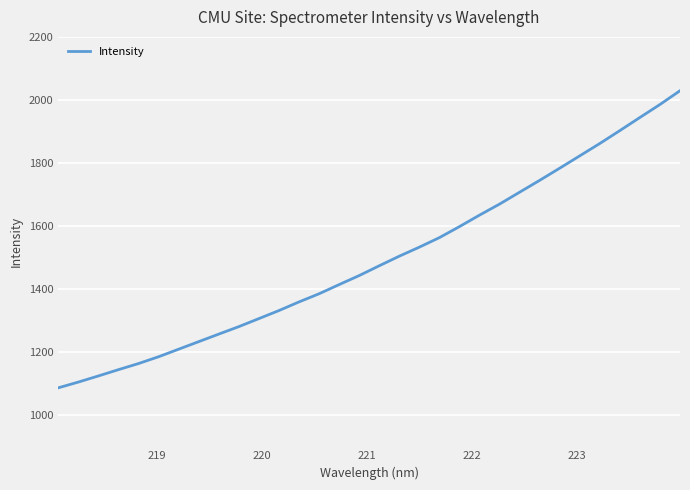

Reading right to left, what are all the values shown in this chart?

2029.1	1985.3	1944.2	1902.6	1861.6	1822.4	1783.2	1744.7	1707.0	1669.3	1634.2	1597.8	1562.8	1532.5	1503.8	1473.4	1442.3	1413.6	1384.4	1358.6	1331.1	1305.6	1280.1	1256.3	1232.4	1208.4	1184.4	1162.8	1143.4	1123.4	1103.9	1085.6